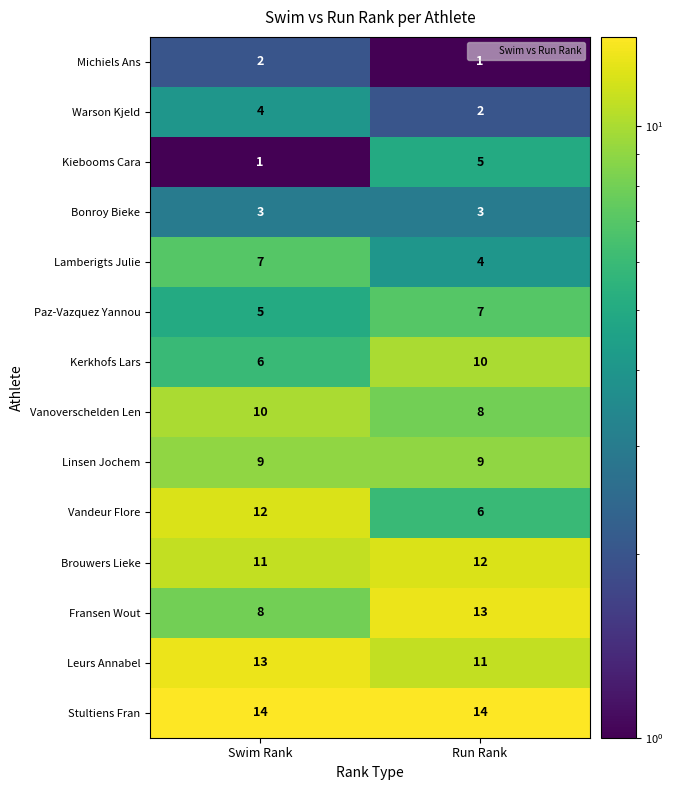

At Swim Rank, list the series in order from smallest to largest.

Kiebooms Cara, Michiels Ans, Bonroy Bieke, Warson Kjeld, Paz-Vazquez Yannou, Kerkhofs Lars, Lamberigts Julie, Fransen Wout, Linsen Jochem, Vanoverschelden Len, Brouwers Lieke, Vandeur Flore, Leurs Annabel, Stultiens Fran